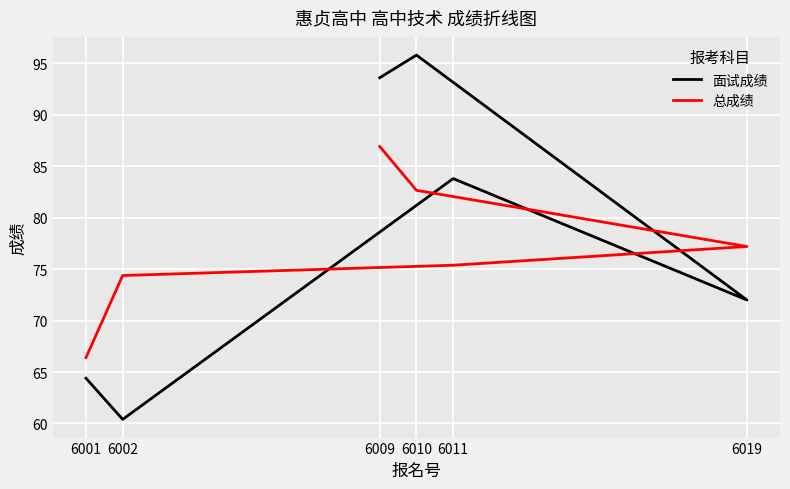

Which series has the largest total across all categories?

面试成绩